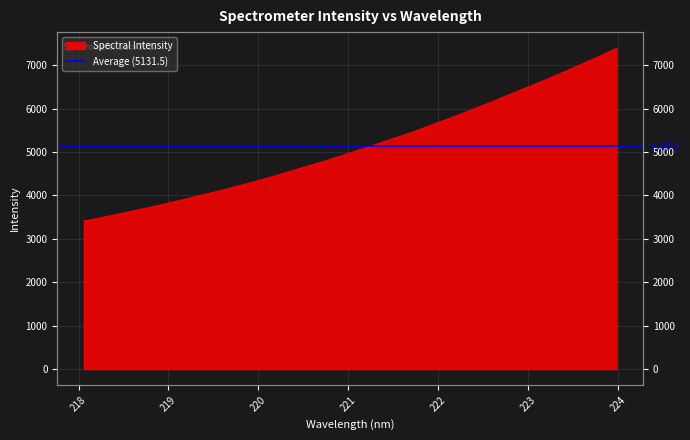

Reading right to left, what are all the values shown in this chart?

223.9802=7390.3	223.7895=7206.0	223.5987=7030.6	223.408=6857.8	223.2172=6685.8	223.0264=6524.3	222.8355=6363.3	222.6447=6199.2	222.4538=6042.4	222.263=5886.6	222.0721=5738.1	221.8812=5591.2	221.6902=5443.7	221.4993=5310.5	221.3083=5180.8	221.1174=5049.8	220.9264=4915.7	220.7354=4791.9	220.5444=4675.1	220.3533=4556.3	220.1623=4439.9	219.9712=4328.2	219.7801=4224.1	219.589=4120.6	219.3979=4023.1	219.2067=3926.8	219.0156=3831.9	218.8244=3744.0	218.6332=3658.2	218.442=3570.2	218.2508=3490.1	218.0596=3412.6